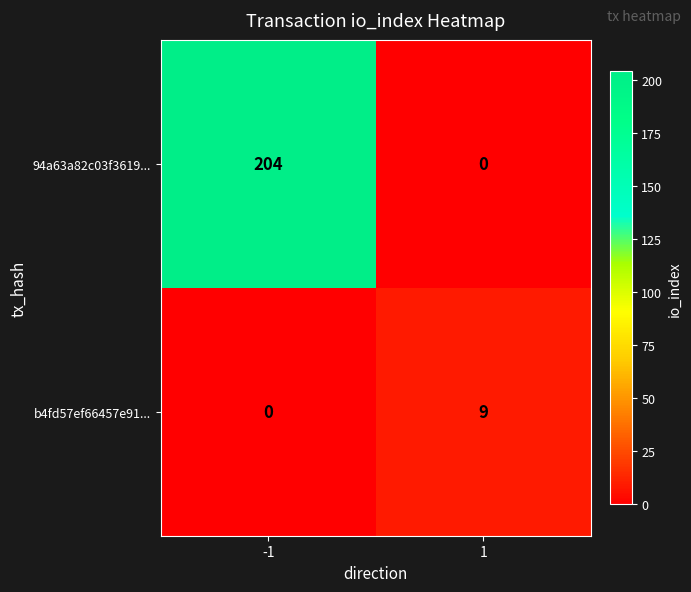

What is the total value across all series at 1?

9